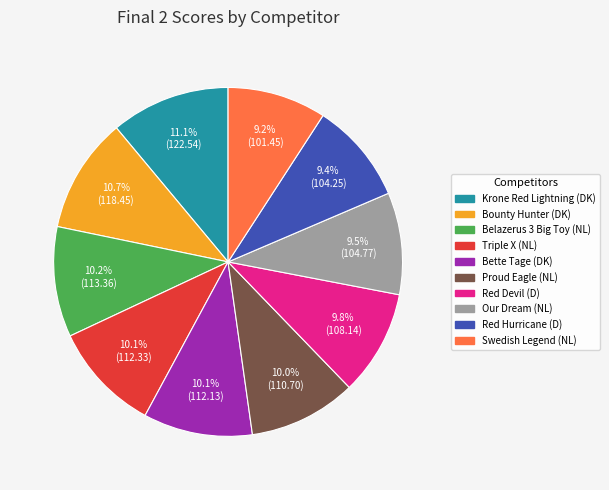

What is the ratio of the value at Bounty Hunter (DK) to the value at Belazerus 3 Big Toy (NL)?

1.0